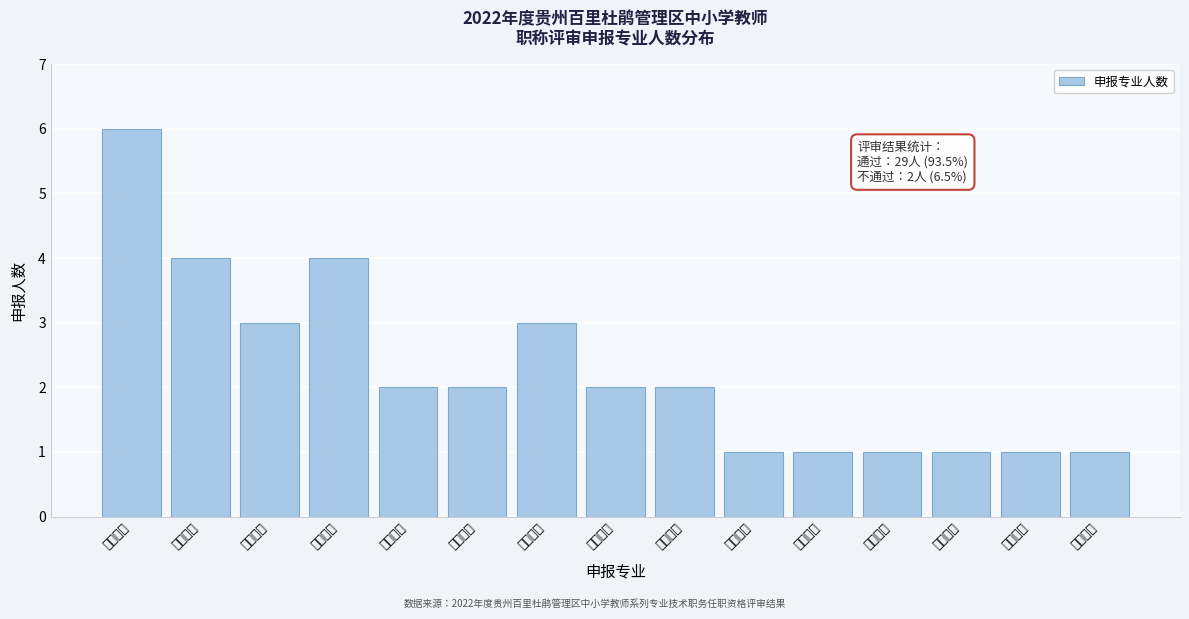

Reading left to right, transcribe all the data shown in this chart.

学前教育=6	小学语文=4	小学数学=3	小学英语=4	小学体育=2	小学音乐=2	初中数学=3	初中语文=2	初中英语=2	初中地理=1	初中历史=1	初中音乐=1	高中地理=1	高中英语=1	高中政治=1